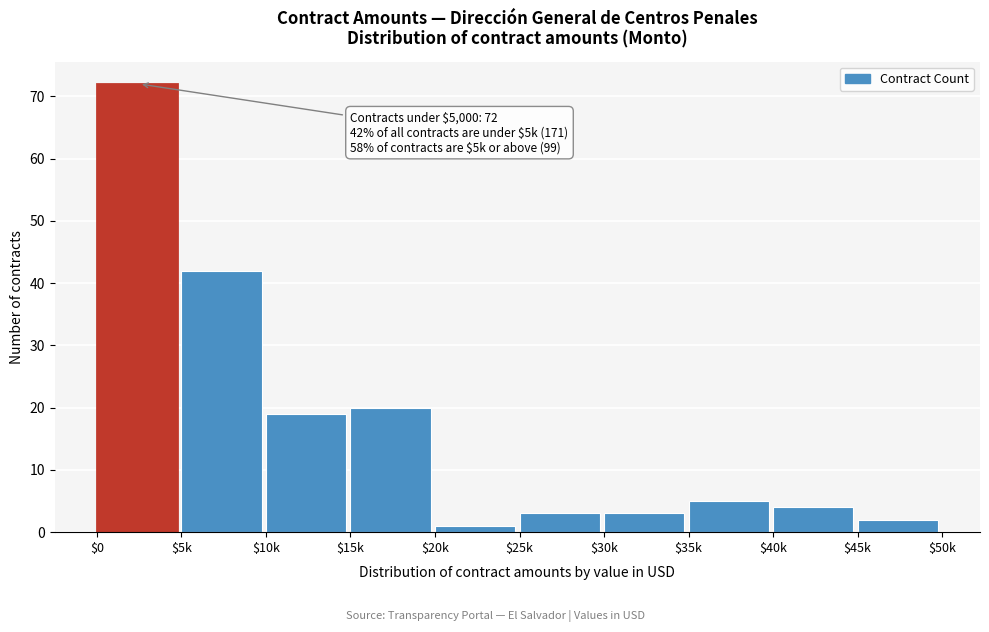

Reading right to left, what are all the values shown in this chart?

2	4	5	3	3	1	20	19	42	72